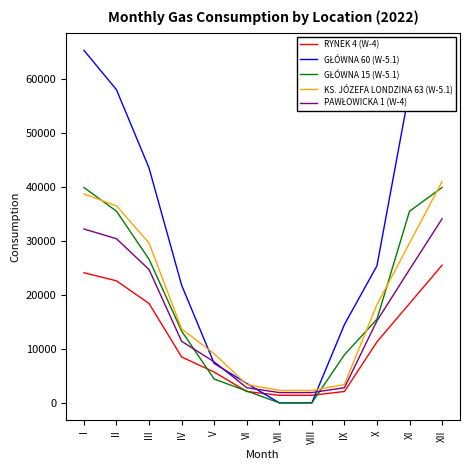

What is the total value across all series at IV?

68700